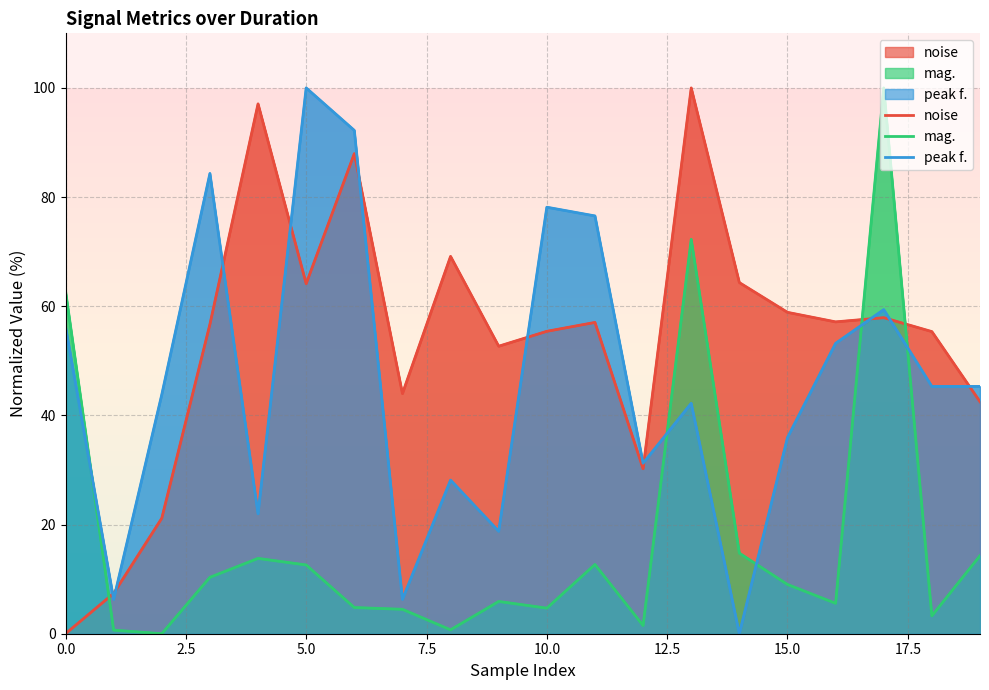

Between 12.5 and 20.0, which series saw the biggest shift?

peak f.